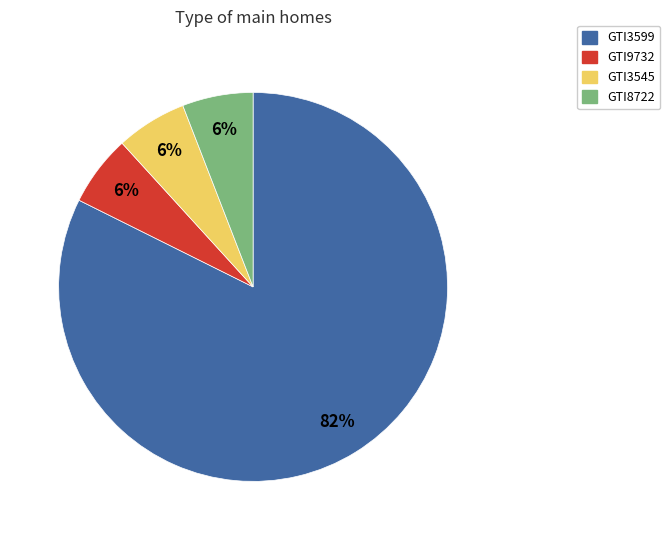

The GTI3545 slice represents 1% of the pie. True or false?

False